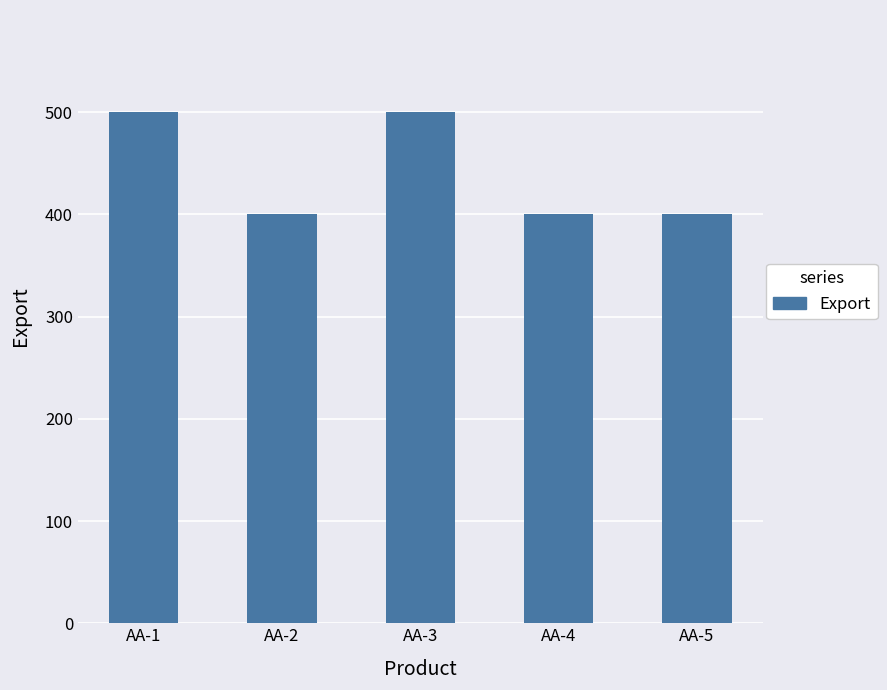

What is the difference between the values at AA-3 and AA-5?

100